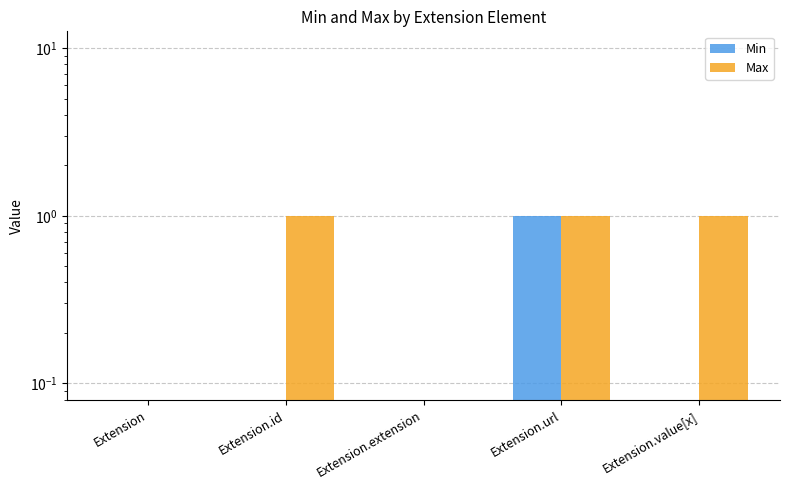

Which series has the largest range (max minus min)?

Min